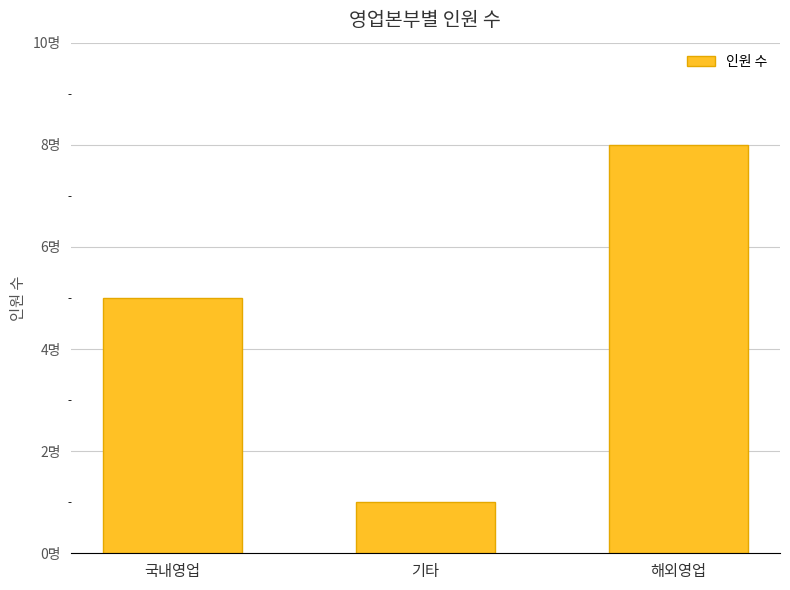

Rank the categories by value from lowest to highest.

기타, 국내영업, 해외영업